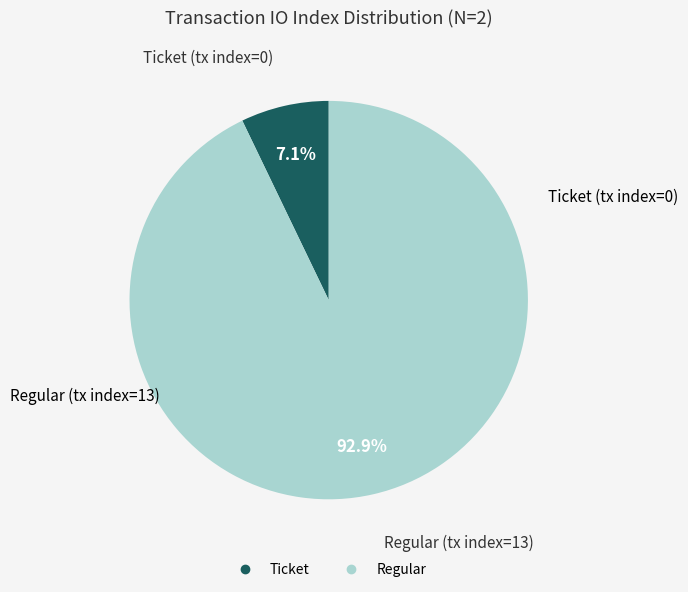

Is there any slice that represents more than half of the pie?

Yes